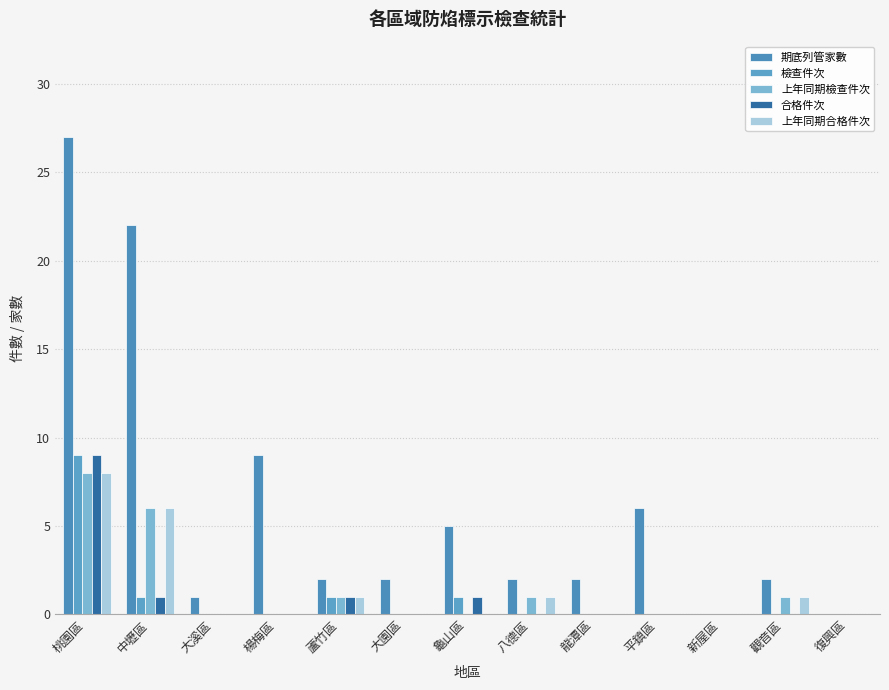

True or false: 期底列管家數 has a value of 9 at 楊梅區.

True